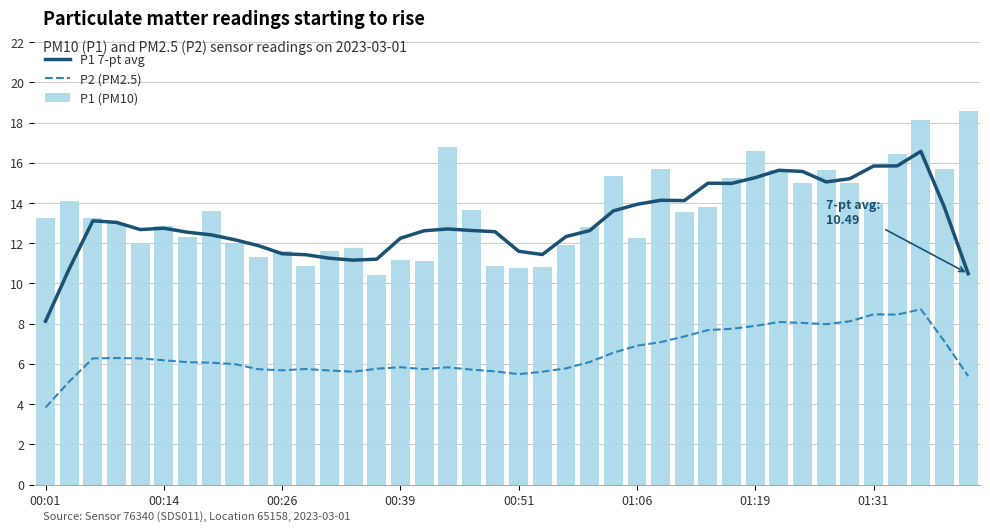

What is the lowest value of the P1 (PM10) series?

10.4